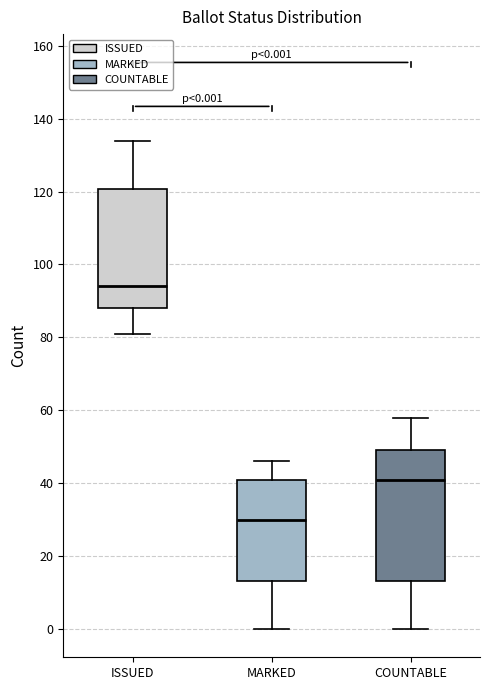

Which box is the tallest, from its lower edge to its upper edge?

COUNTABLE